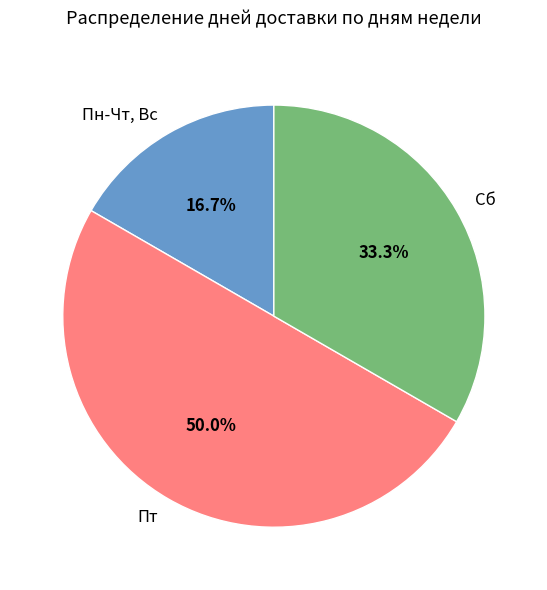

Which category has the smallest portion of the pie?

Пн-Чт, Вс